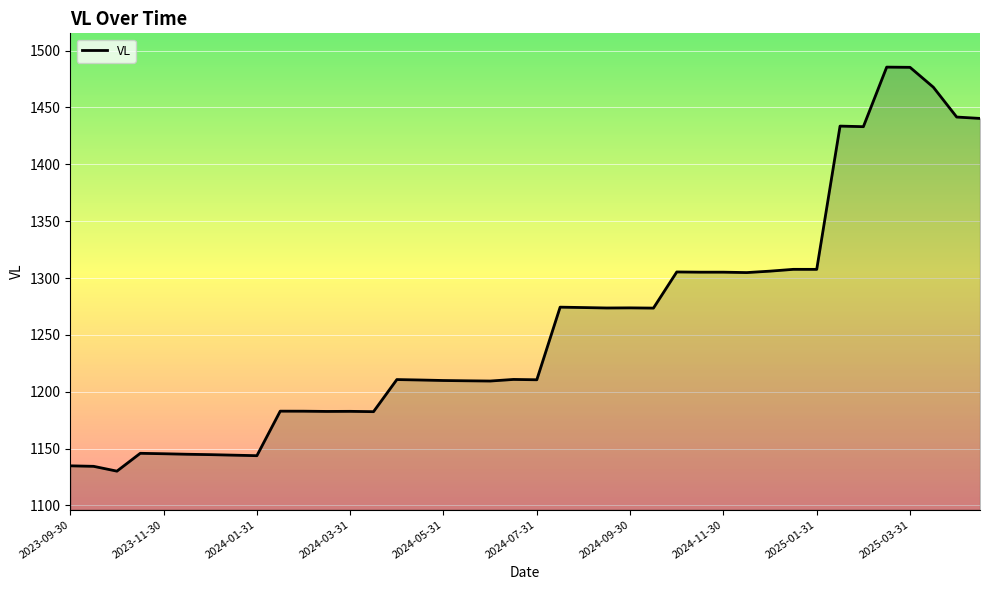

What is the minimum value shown in the chart?

1130.1